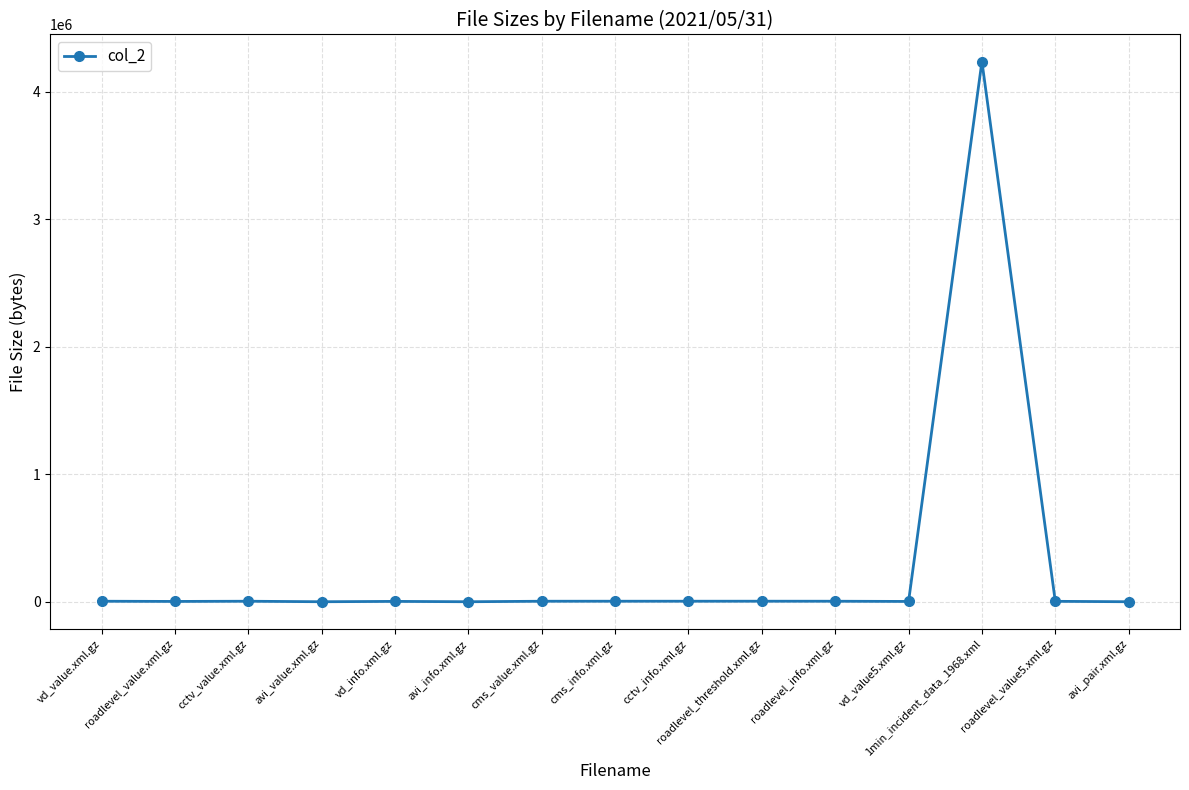

What is the difference between the values at avi_pair.xml.gz and roadlevel_value5.xml.gz?

3275